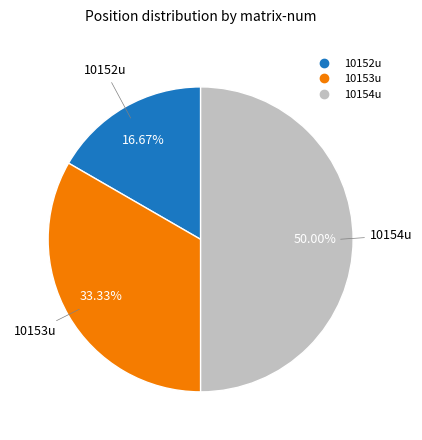

Which slice is the largest?

10154u